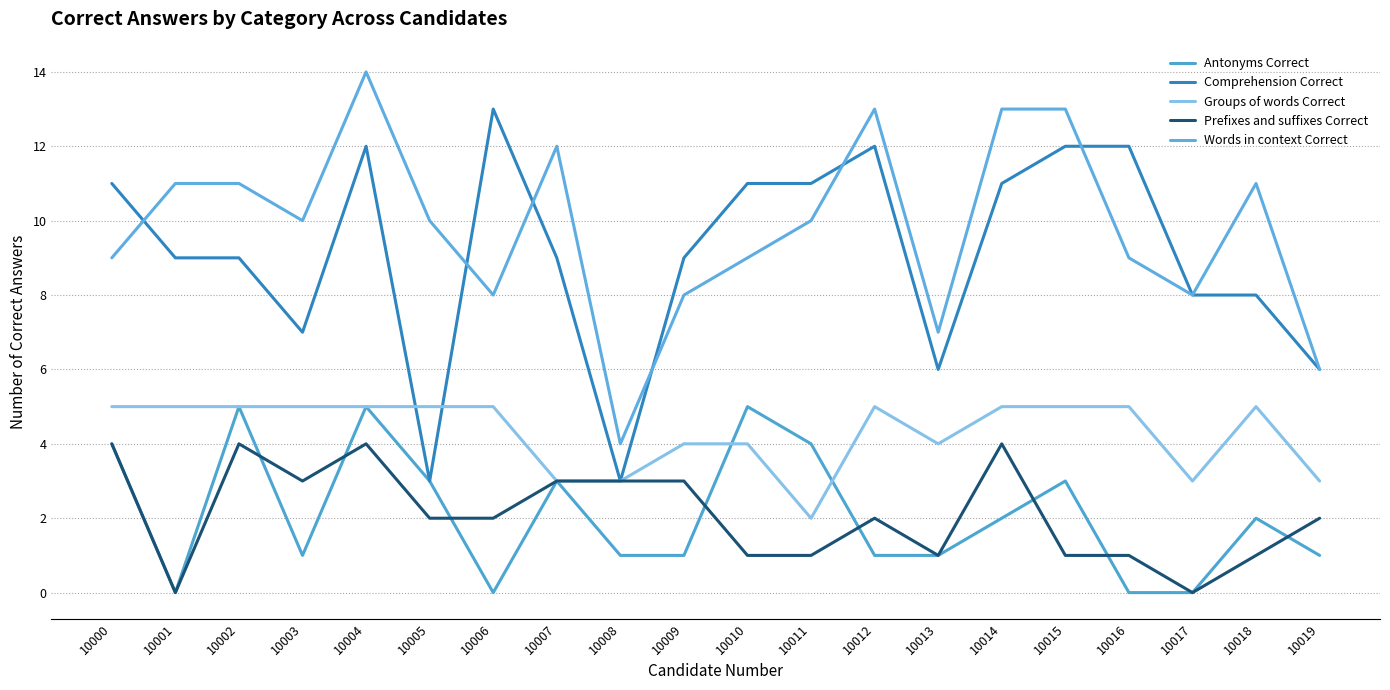

Is this an area chart (filled region under the line)?

No